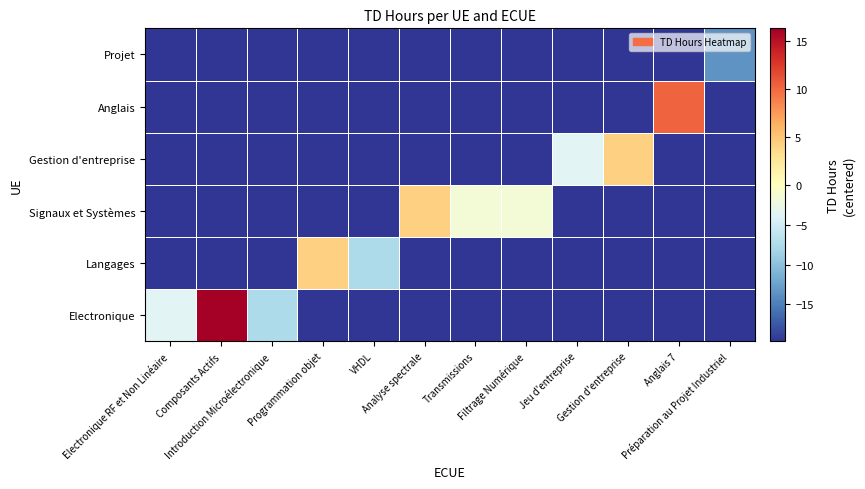

Reading left to right, transcribe all the data shown in this chart.

Electronique: Electronique RF et Non Linéaire=-3.7	Composants Actifs=16.3	Introduction Microélectronique=-7.7	Programmation objet=-19.7	VHDL=-19.7	Analyse spectrale=-19.7	Transmissions=-19.7	Filtrage Numérique=-19.7	Jeu d'entreprise=-19.7	Gestion d'entreprise=-19.7	Anglais 7=-19.7	Préparation au Projet Industriel=-19.7
Langages: Electronique RF et Non Linéaire=-19.7	Composants Actifs=-19.7	Introduction Microélectronique=-19.7	Programmation objet=4.3	VHDL=-7.7	Analyse spectrale=-19.7	Transmissions=-19.7	Filtrage Numérique=-19.7	Jeu d'entreprise=-19.7	Gestion d'entreprise=-19.7	Anglais 7=-19.7	Préparation au Projet Industriel=-19.7
Signaux et Systèmes: Electronique RF et Non Linéaire=-19.7	Composants Actifs=-19.7	Introduction Microélectronique=-19.7	Programmation objet=-19.7	VHDL=-19.7	Analyse spectrale=4.3	Transmissions=-1.7	Filtrage Numérique=-1.7	Jeu d'entreprise=-19.7	Gestion d'entreprise=-19.7	Anglais 7=-19.7	Préparation au Projet Industriel=-19.7
Gestion d'entreprise: Electronique RF et Non Linéaire=-19.7	Composants Actifs=-19.7	Introduction Microélectronique=-19.7	Programmation objet=-19.7	VHDL=-19.7	Analyse spectrale=-19.7	Transmissions=-19.7	Filtrage Numérique=-19.7	Jeu d'entreprise=-3.7	Gestion d'entreprise=4.3	Anglais 7=-19.7	Préparation au Projet Industriel=-19.7
Anglais: Electronique RF et Non Linéaire=-19.7	Composants Actifs=-19.7	Introduction Microélectronique=-19.7	Programmation objet=-19.7	VHDL=-19.7	Analyse spectrale=-19.7	Transmissions=-19.7	Filtrage Numérique=-19.7	Jeu d'entreprise=-19.7	Gestion d'entreprise=-19.7	Anglais 7=10.3	Préparation au Projet Industriel=-19.7
Projet: Electronique RF et Non Linéaire=-19.7	Composants Actifs=-19.7	Introduction Microélectronique=-19.7	Programmation objet=-19.7	VHDL=-19.7	Analyse spectrale=-19.7	Transmissions=-19.7	Filtrage Numérique=-19.7	Jeu d'entreprise=-19.7	Gestion d'entreprise=-19.7	Anglais 7=-19.7	Préparation au Projet Industriel=-13.7